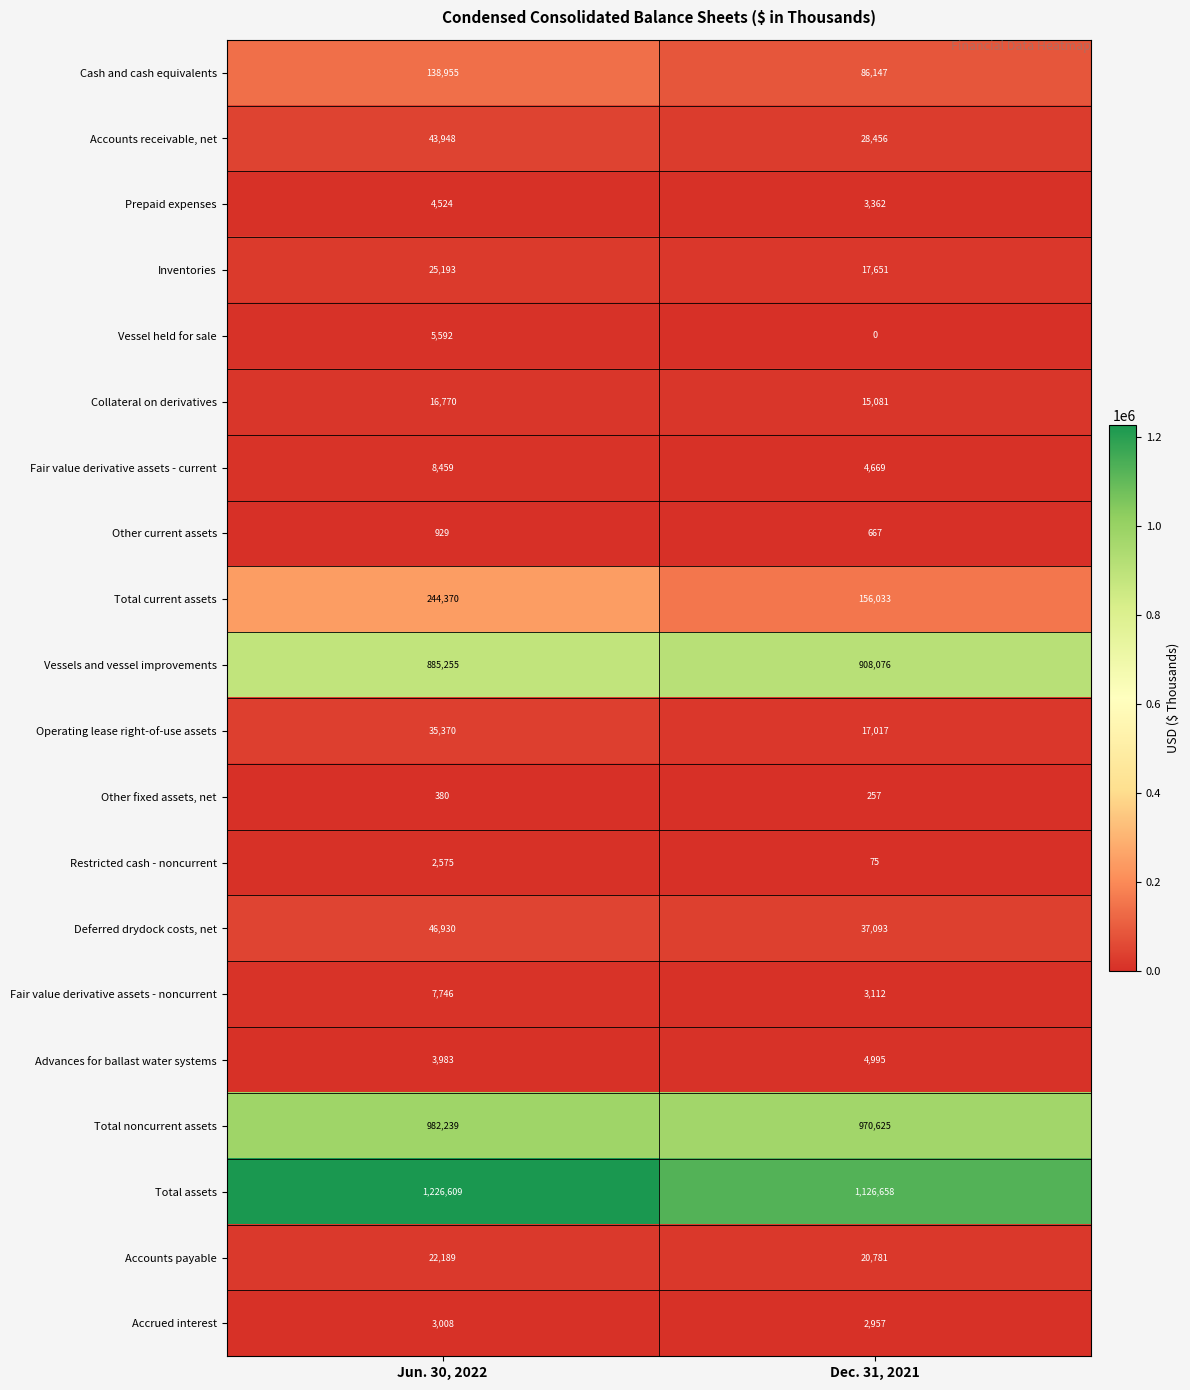

What is the difference between the maximum and minimum values in the Operating lease right-of-use assets series?

18353